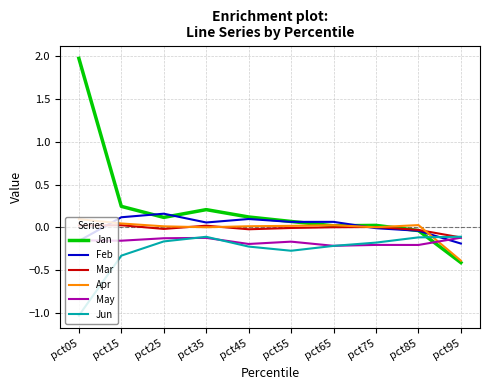

Which series ends up on top after the final intersection of May and Feb?

May